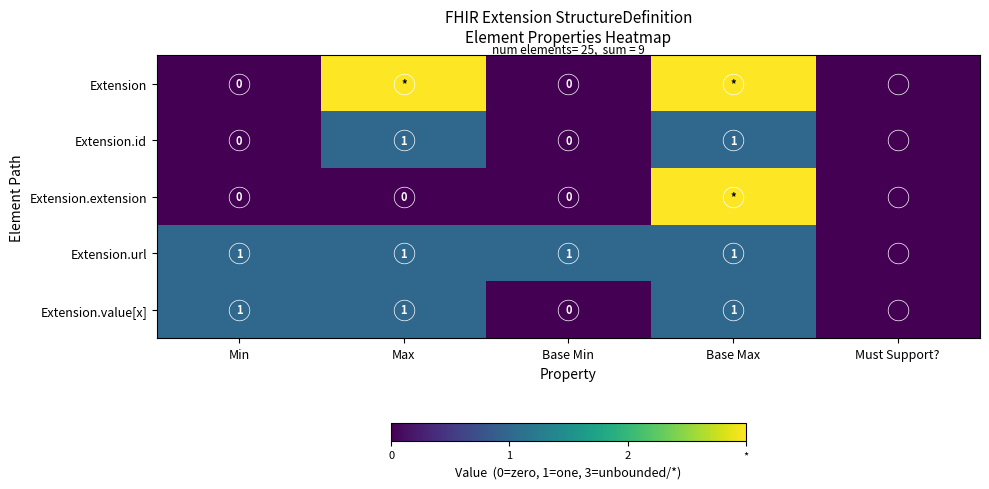

Which category has the lowest value in the Extension series?

Min